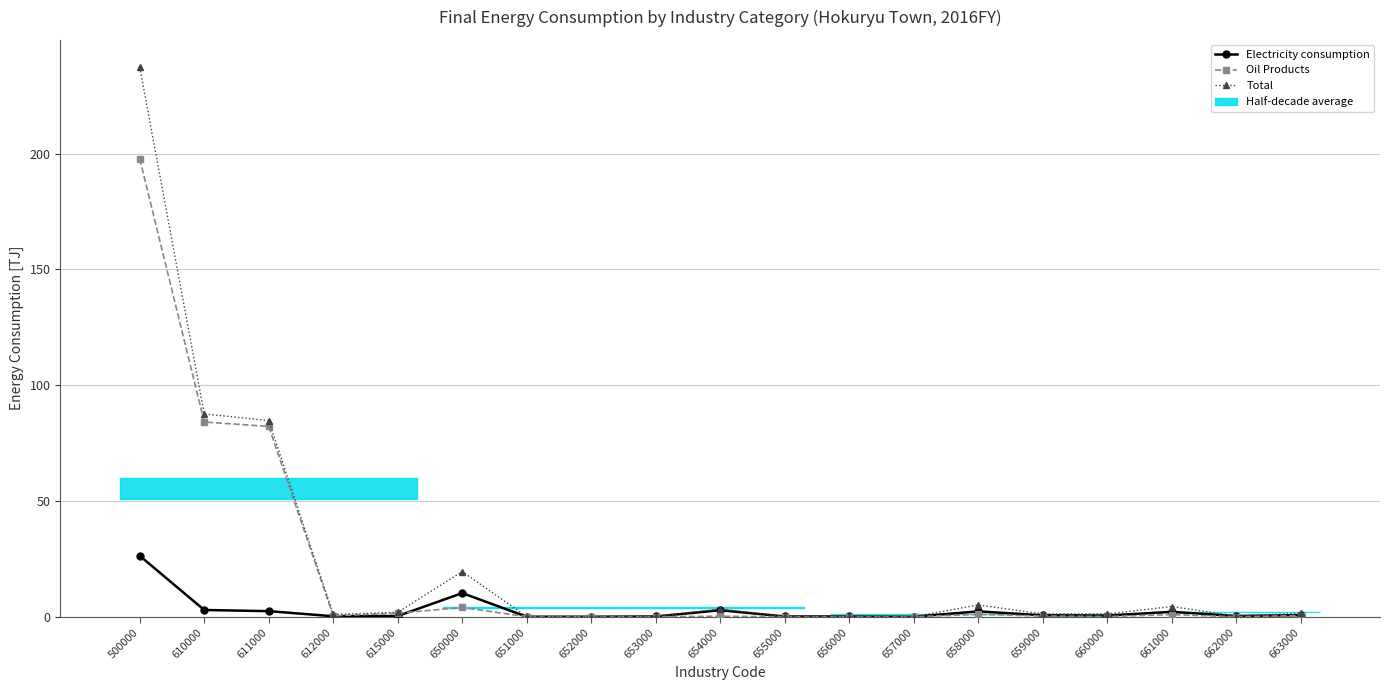

Rank the categories by Oil Products value from lowest to highest.

651000, 652000, 653000, 655000, 656000, 657000, 662000, 660000, 654000, 659000, 612000, 663000, 661000, 658000, 615000, 650000, 611000, 610000, 500000